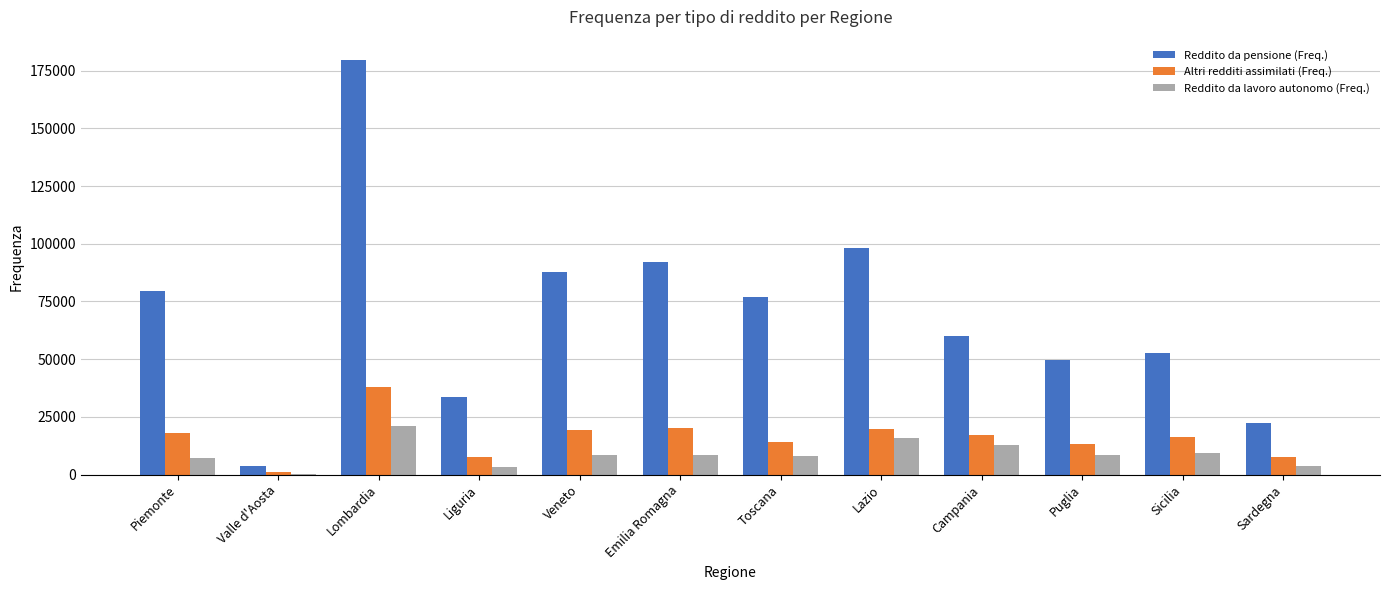

True or false: Reddito da pensione (Freq.) has a value of 130650 at Toscana.

False